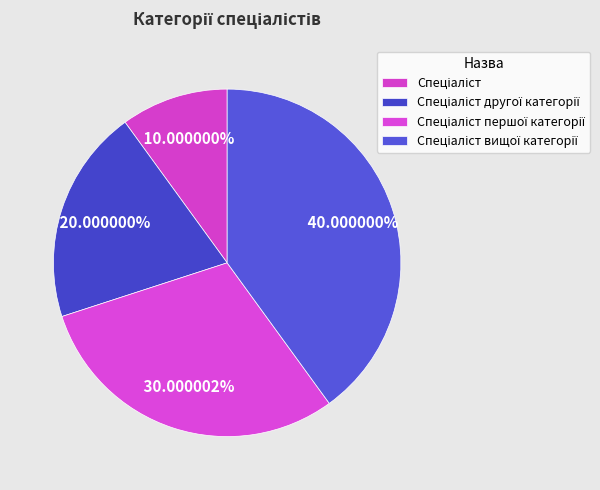

Count the number of slices in the pie.

4